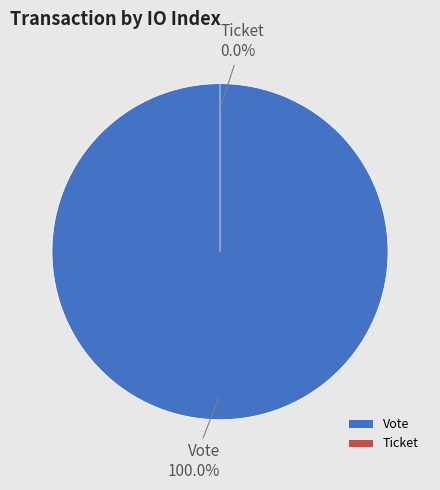

The Ticket slice represents 0% of the pie. True or false?

True